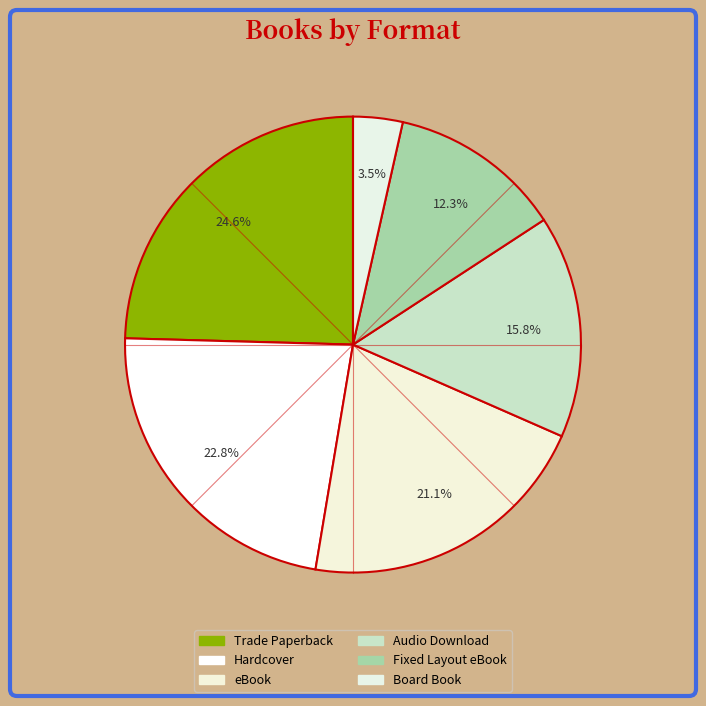

Rank the categories by value from highest to lowest.

Trade Paperback, Hardcover, eBook, Audio Download, Fixed Layout eBook, Board Book